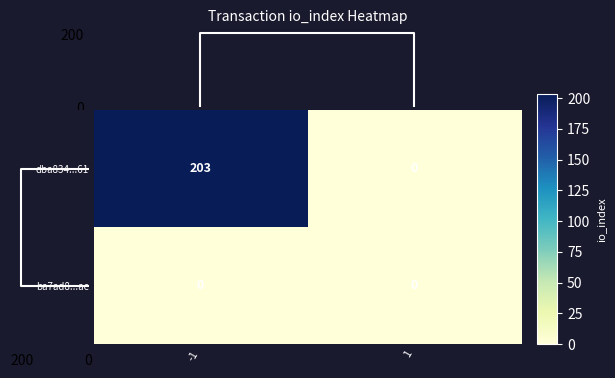

Reading left to right, what are all the values shown in this chart?

dba834...61: 203	0
ba7ad8...ae: 0	0